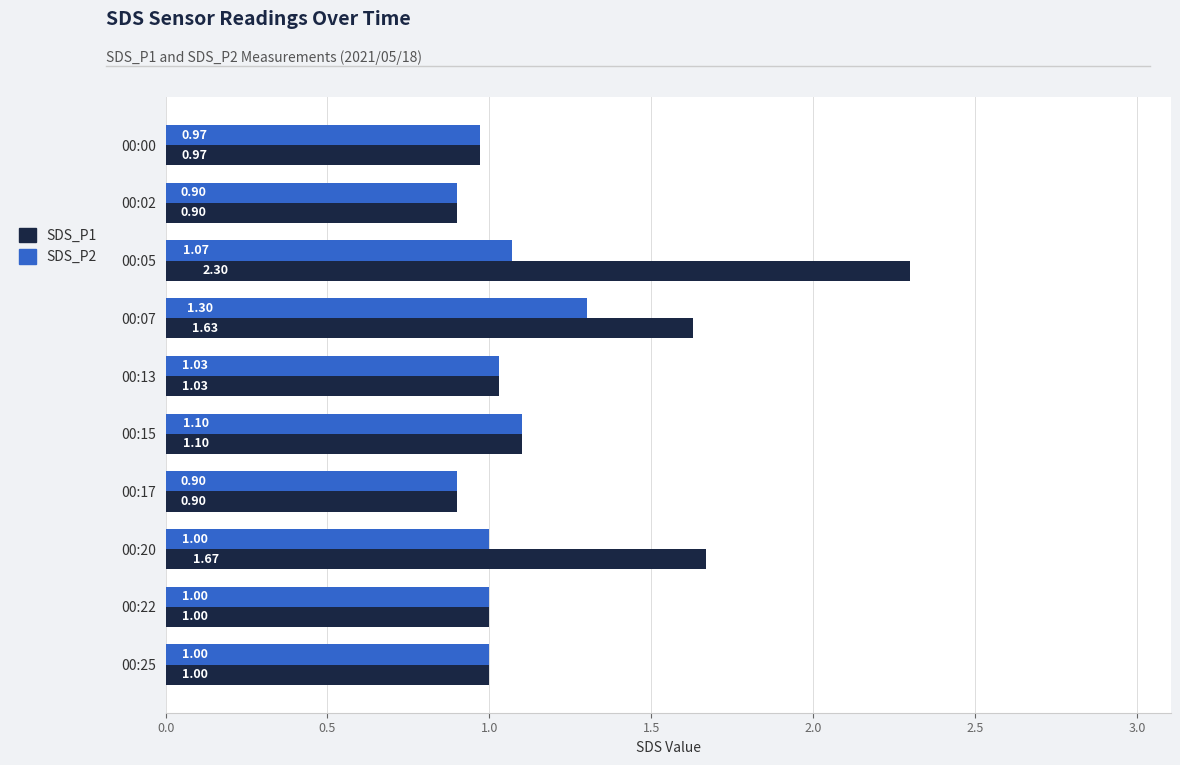

What is the difference between the highest and lowest values at 00:07?

0.3